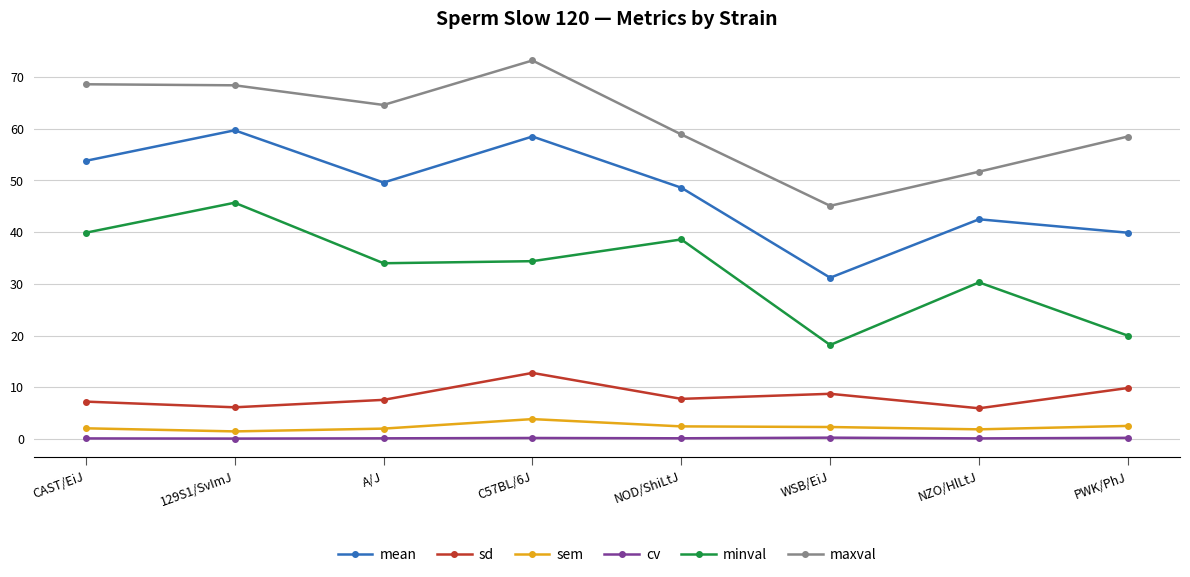

At which label does maxval reach its peak?

C57BL/6J